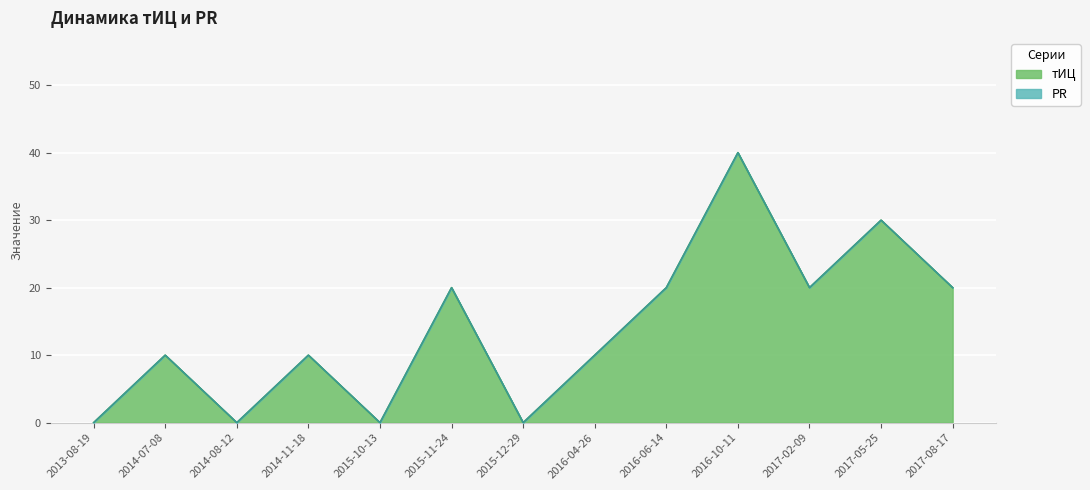

Reading left to right, what are all the values shown in this chart?

0	10	0	10	0	20	0	10	20	40	20	30	20